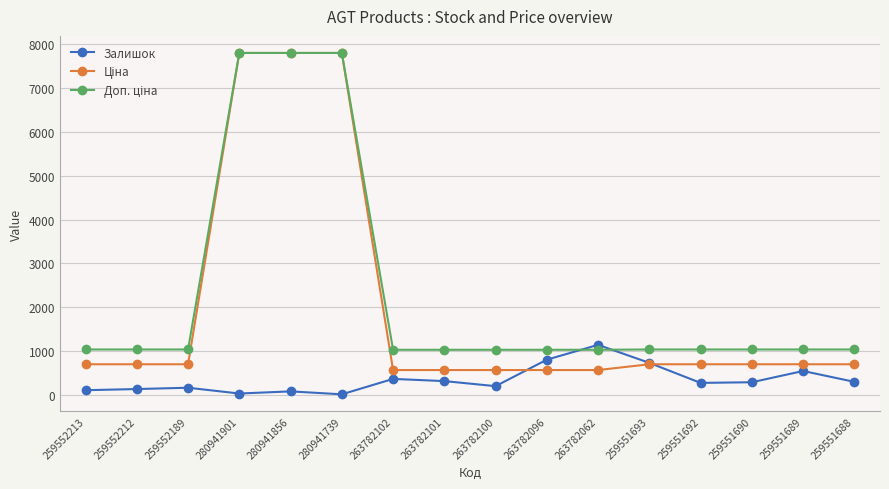

How many data points does each series have?

16